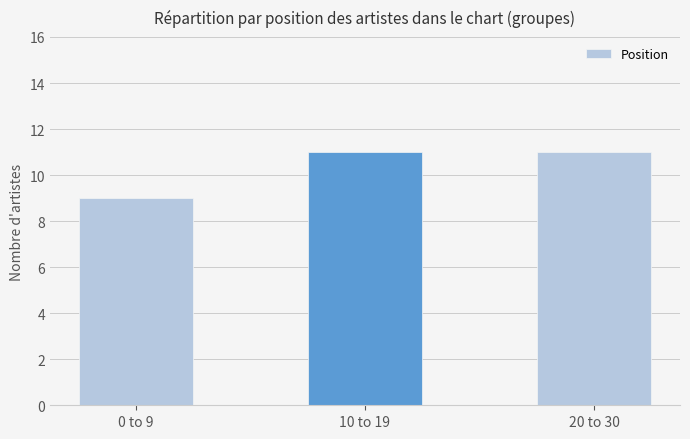

What is the minimum value shown in the chart?

9